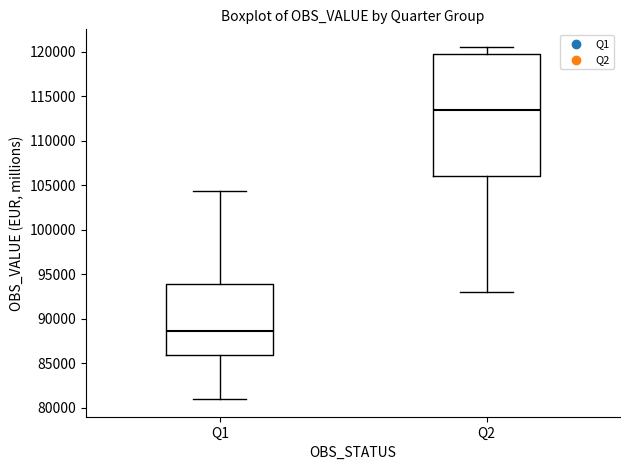

Which box is the tallest, from its lower edge to its upper edge?

Q2